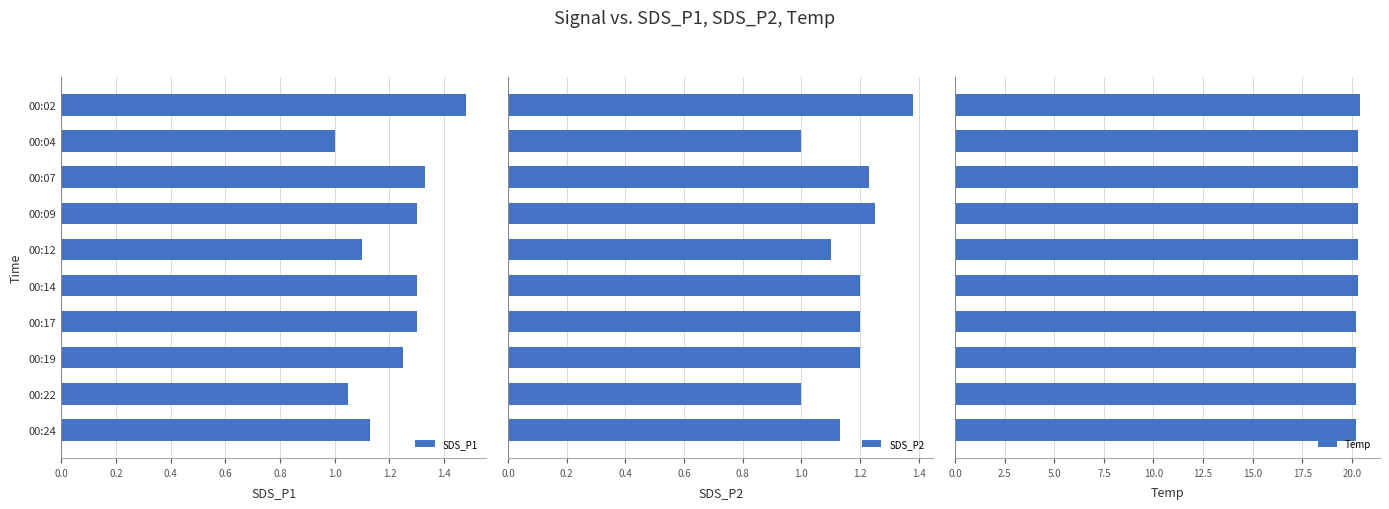

True or false: SDS_P1 has a value of 1.7 at 00:22.

False